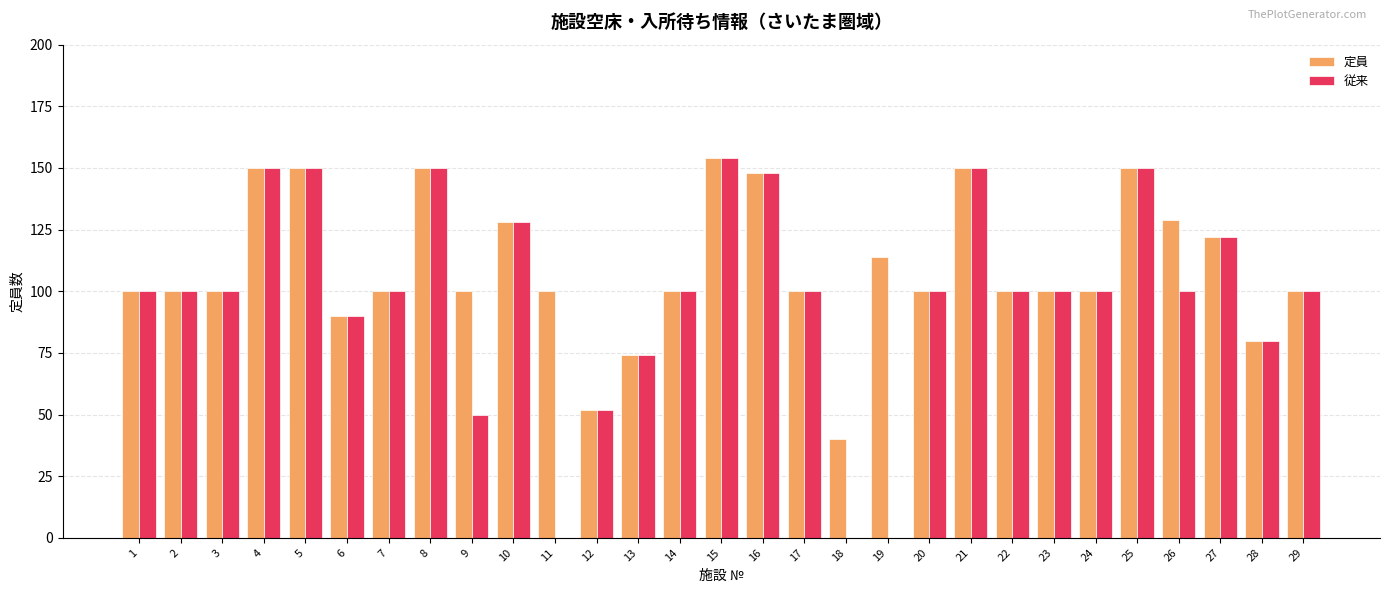

How many distinct data groups are displayed?

2